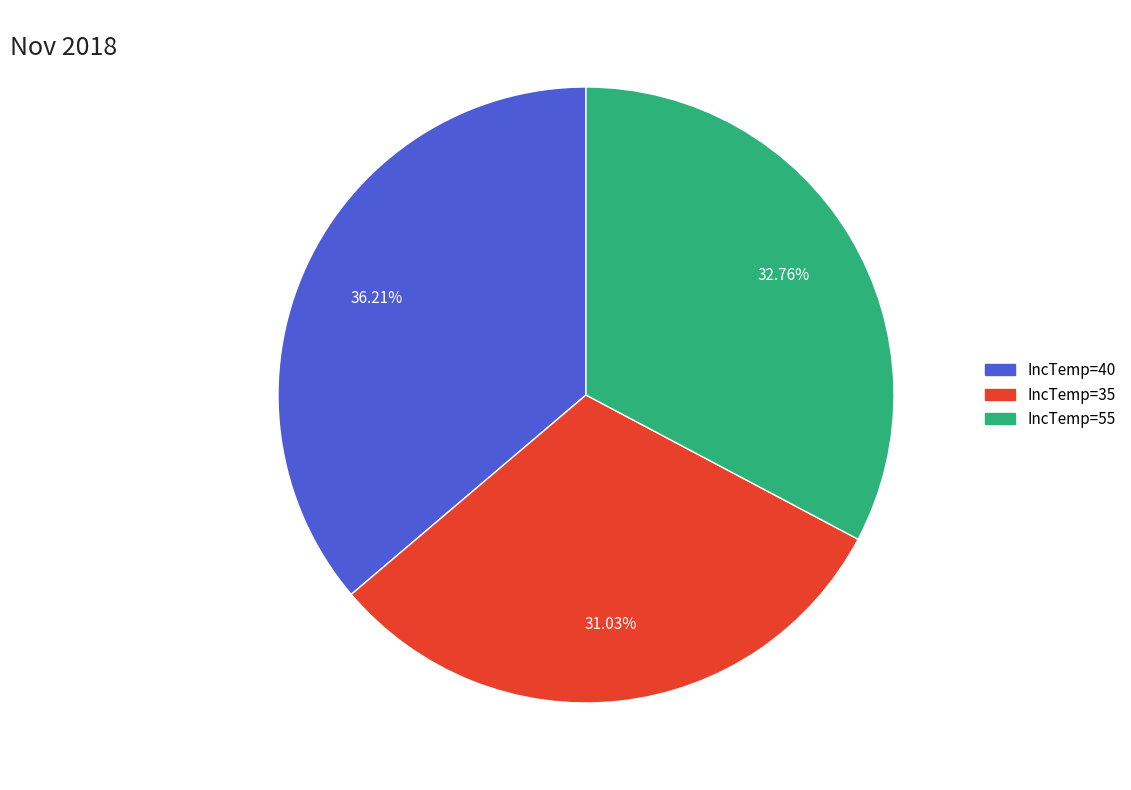

How many slices are in this pie chart?

3